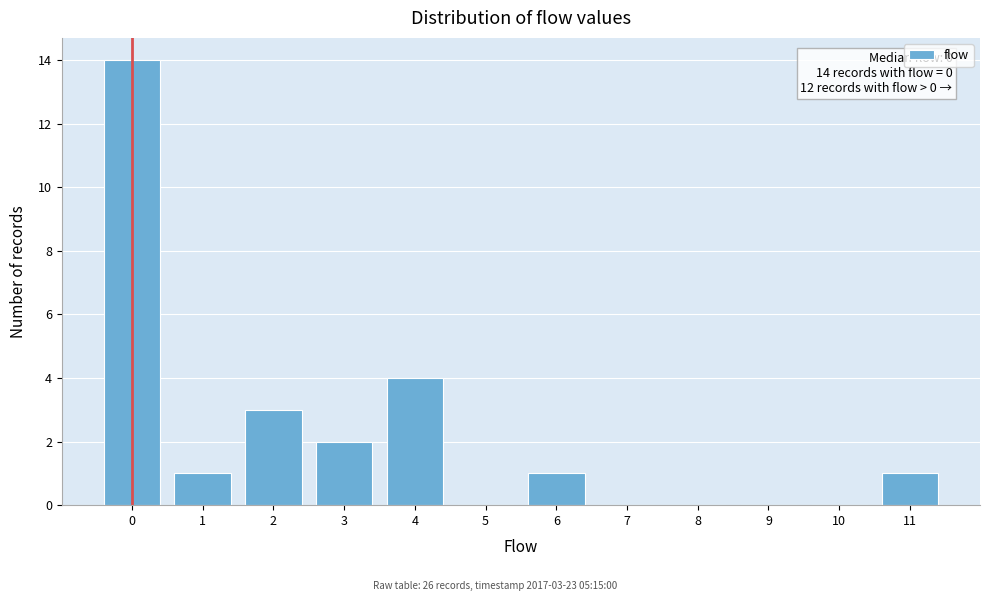

Over which range of the x-axis is the bar tallest?

-0.5 to 0.5